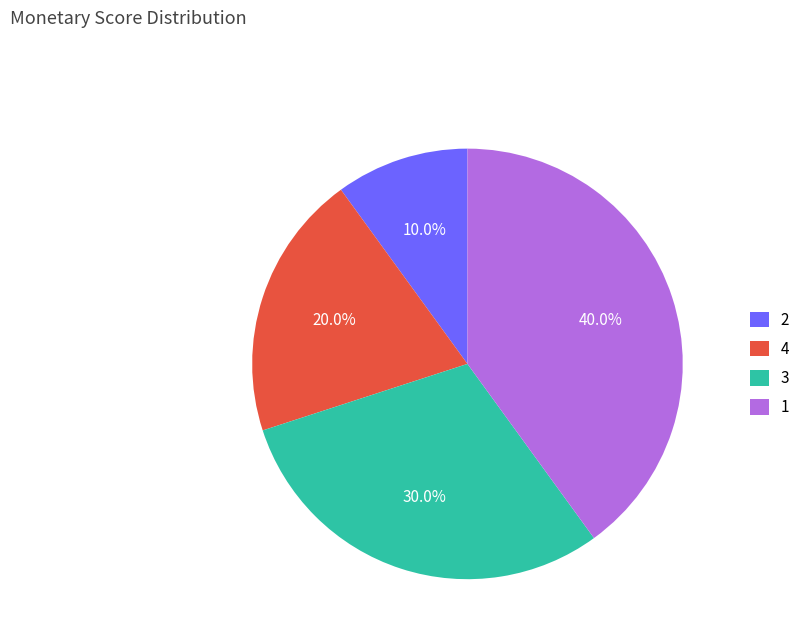

Rank the categories by value from highest to lowest.

1, 3, 4, 2